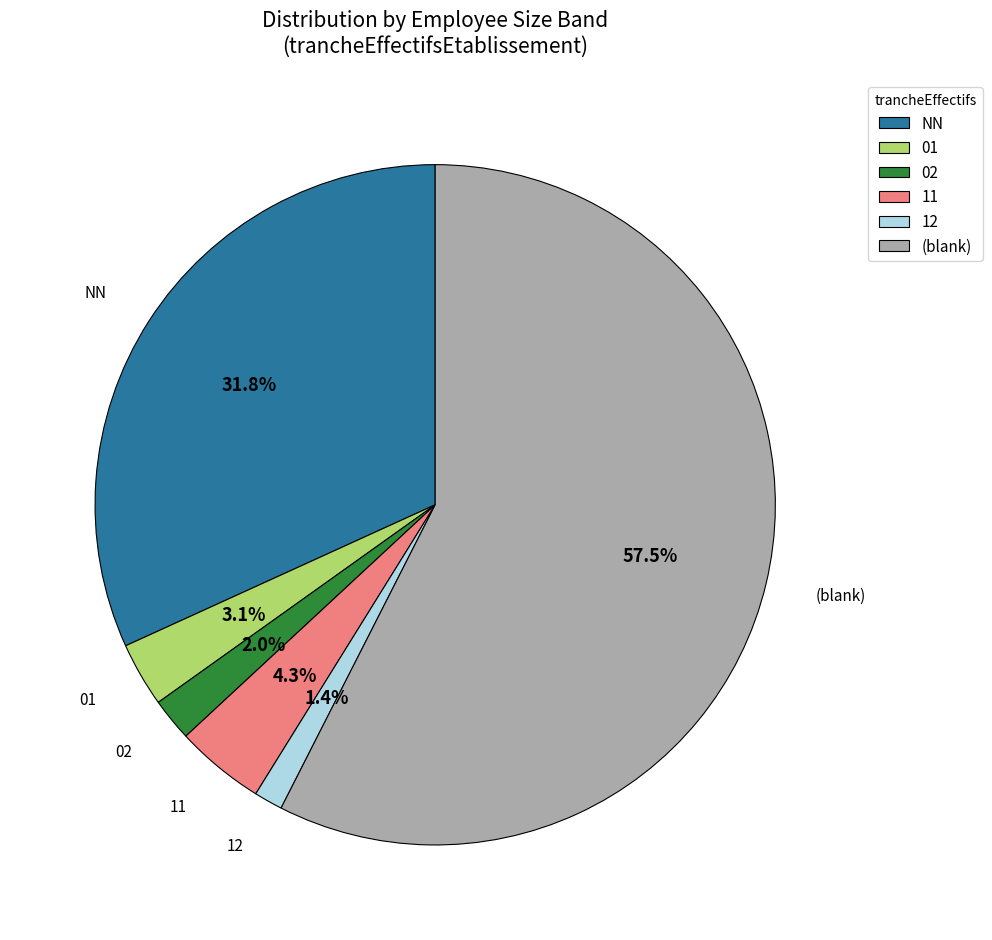

Is it true that 02 is 14% of the pie?

False